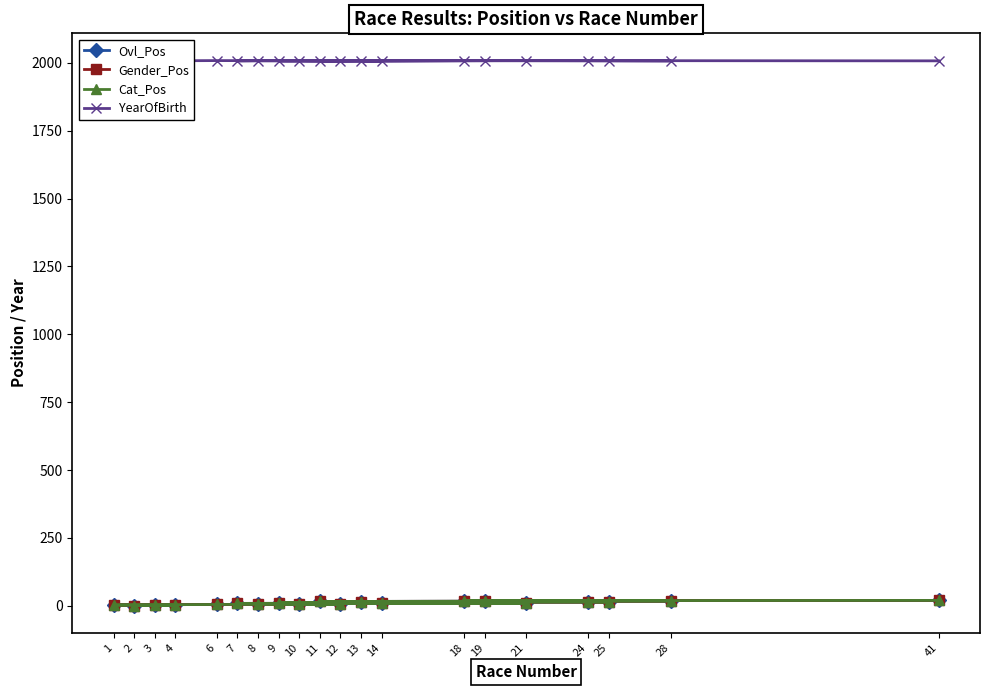

Which series has the largest range (max minus min)?

Ovl_Pos